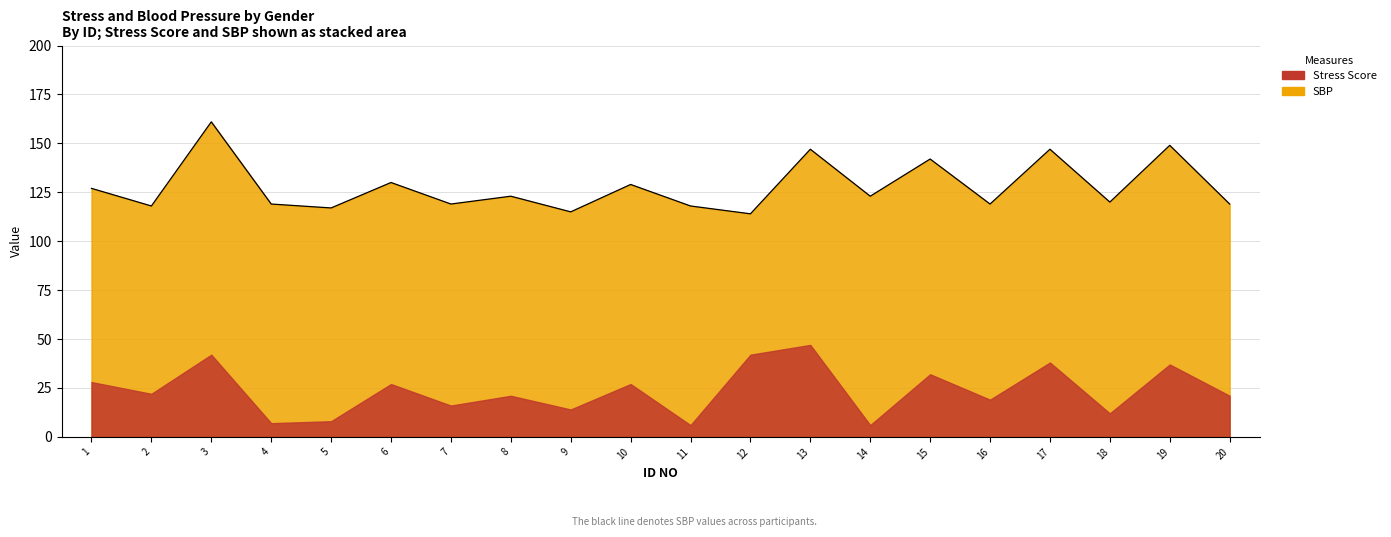

The value at 4 is 181. True or false?

False